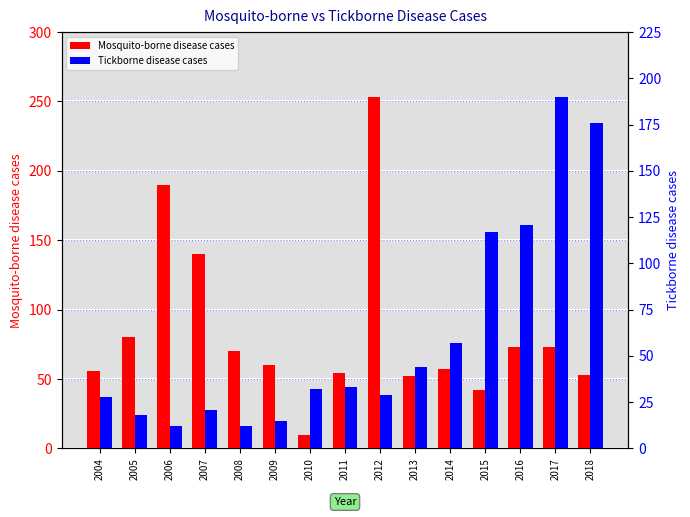

Which label corresponds to the largest value in the chart?

2012